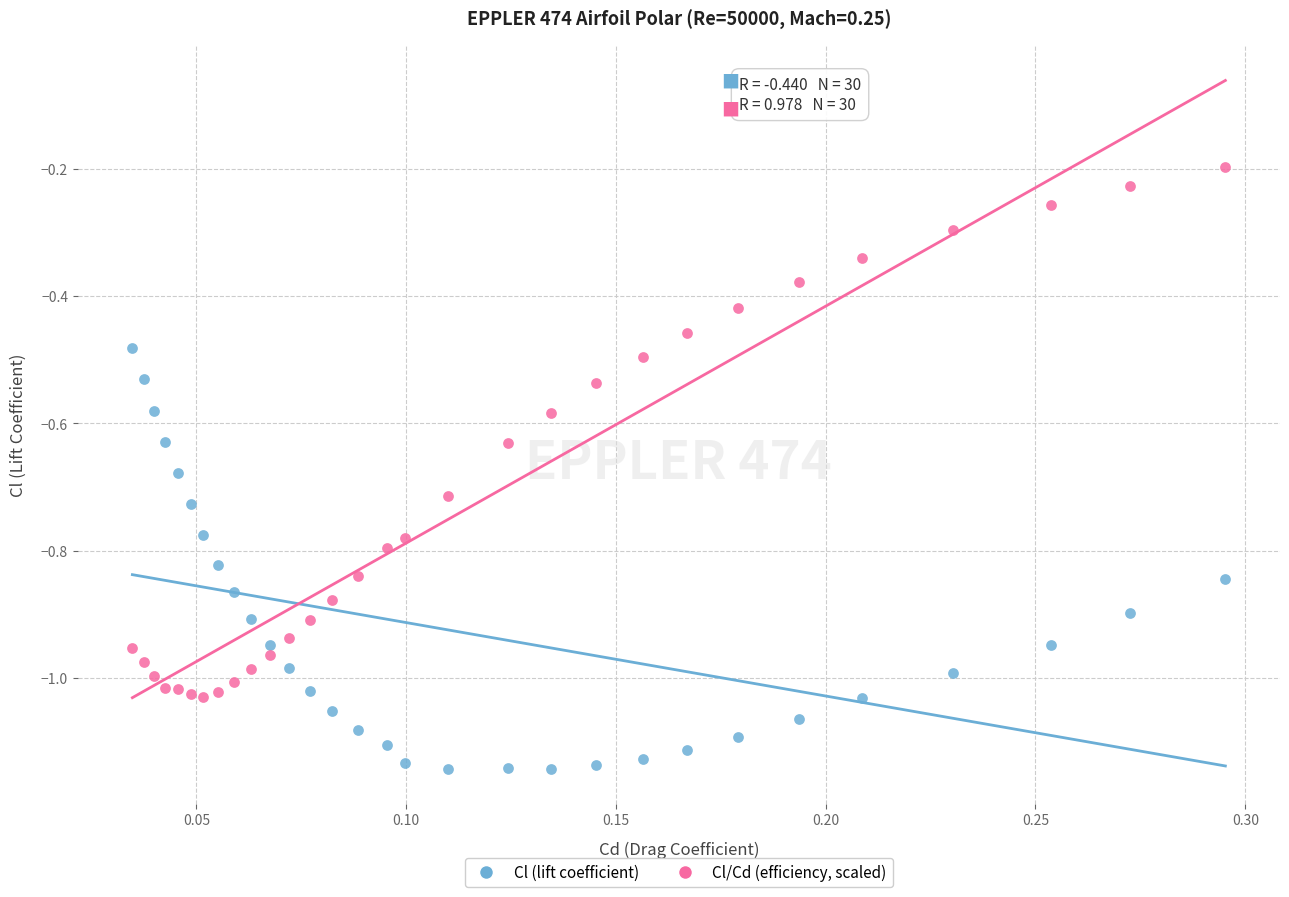

What are all the series names shown in the legend?

Cl (lift coefficient), Cl/Cd (efficiency, scaled)